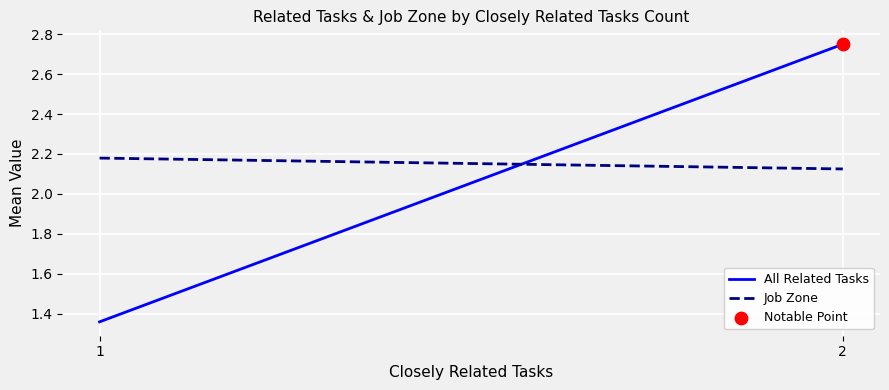

Is the value of All Related Tasks at 1 greater than the value of Job Zone at 2?

No